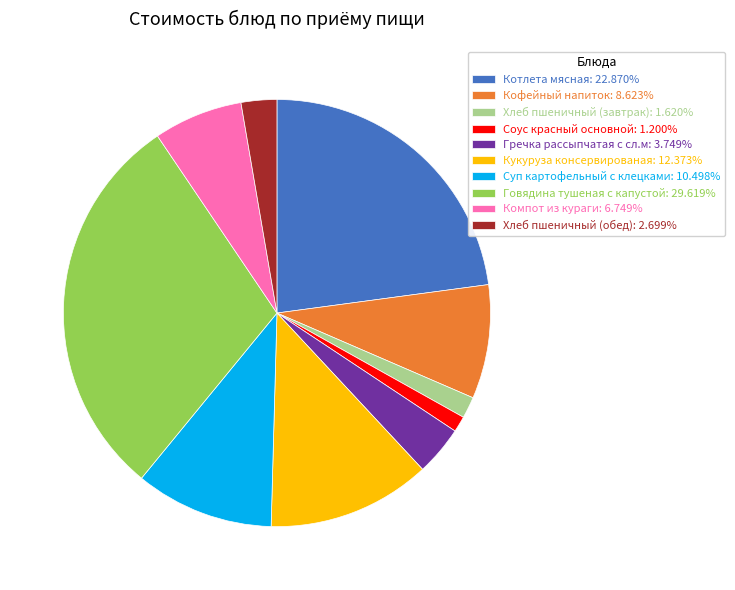

Is there any slice that represents more than half of the pie?

No